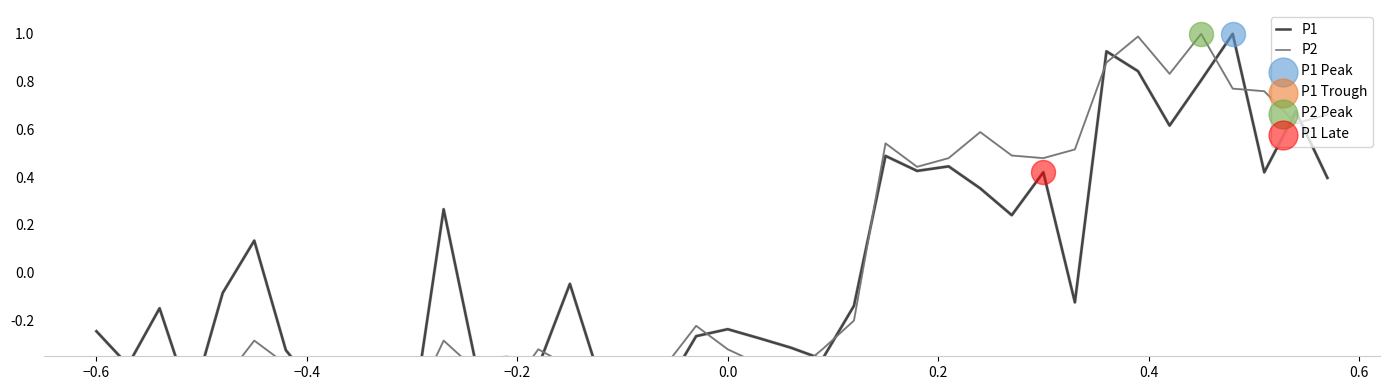

Which series has the largest total across all categories?

P2